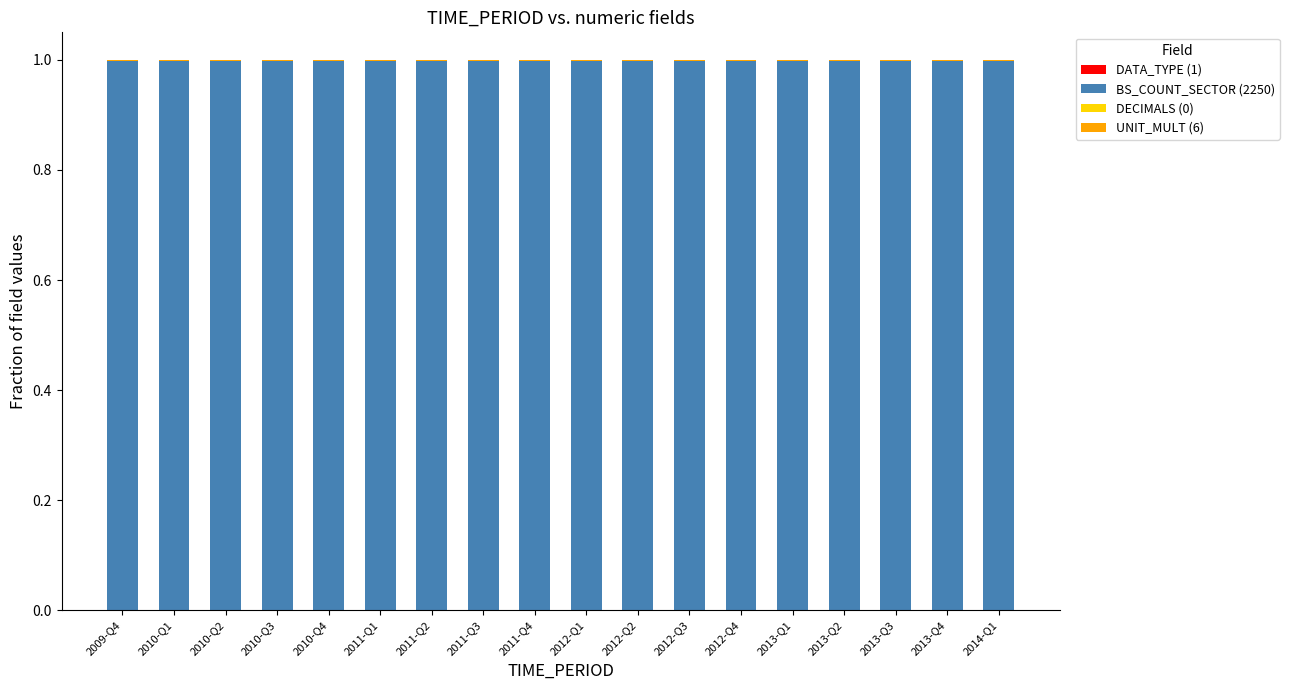

Between 2011-Q2 and 2013-Q3, which series saw the biggest shift?

DATA_TYPE (1)